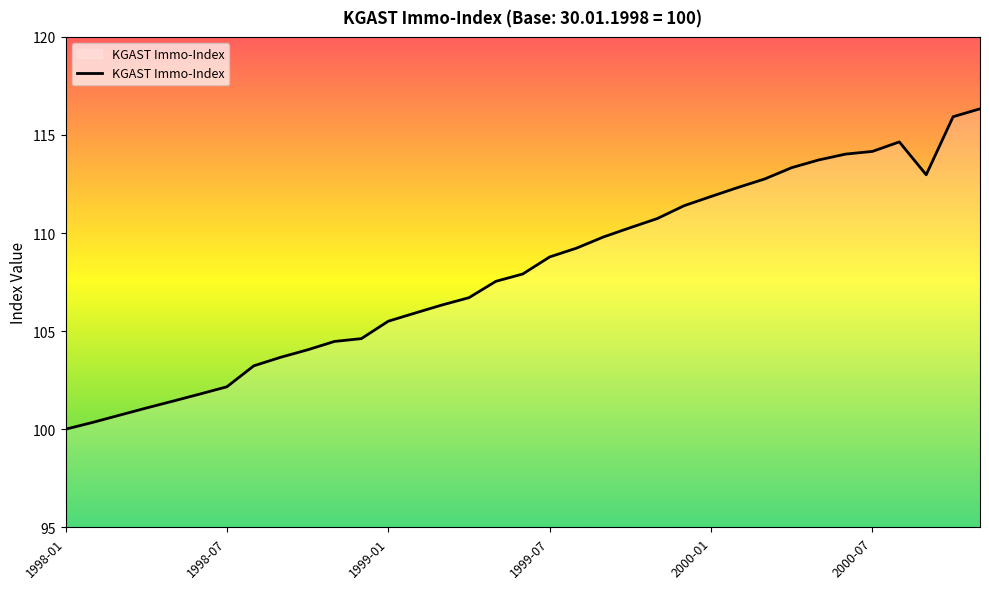

Count the number of data series in this chart.

1